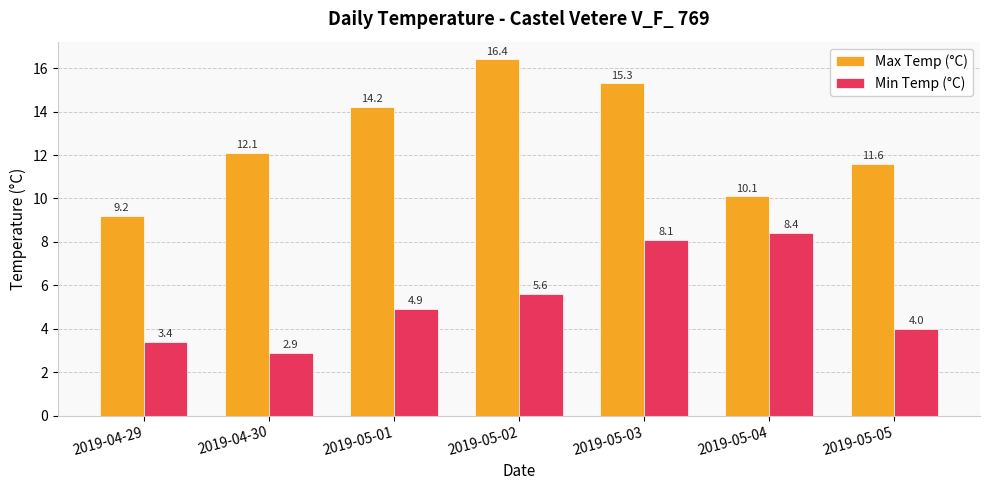

What is the difference between the highest and lowest values at 2019-05-02?

10.8